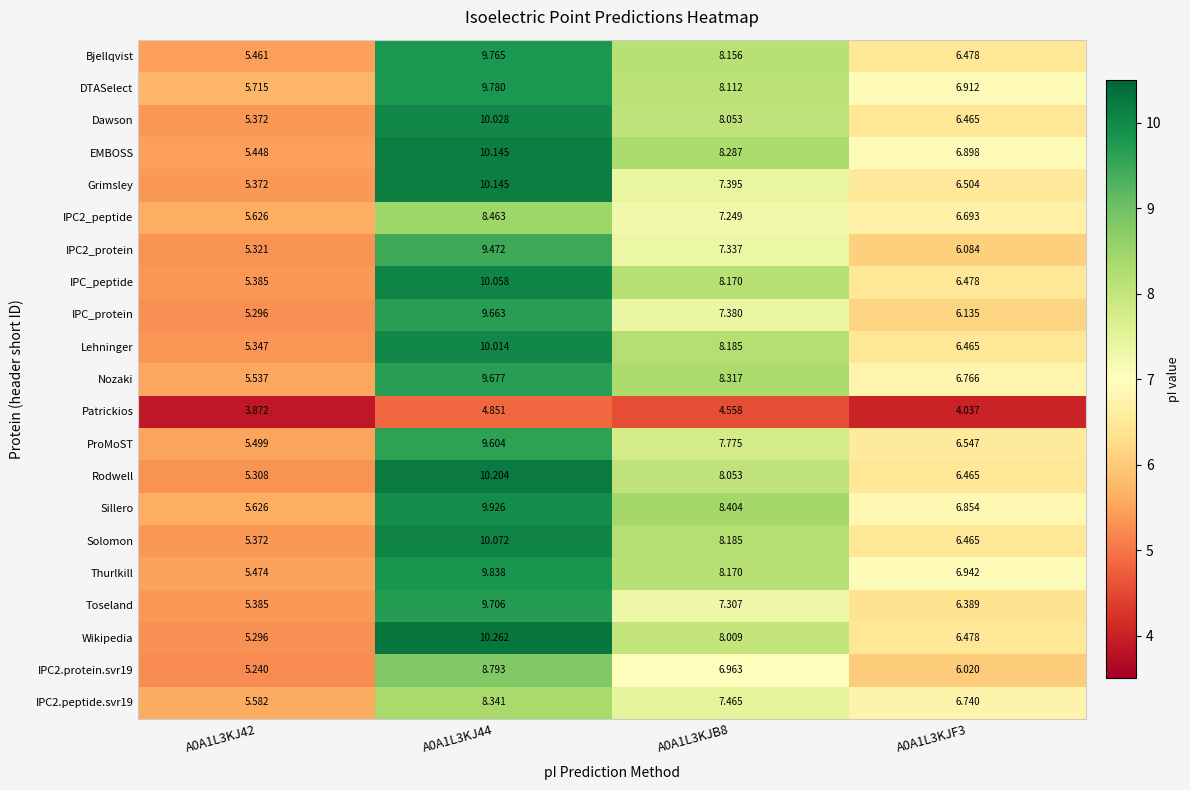

Is the value of IPC2.protein.svr19 at A0A1L3KJB8 greater than the value of ProMoST at A0A1L3KJ42?

Yes